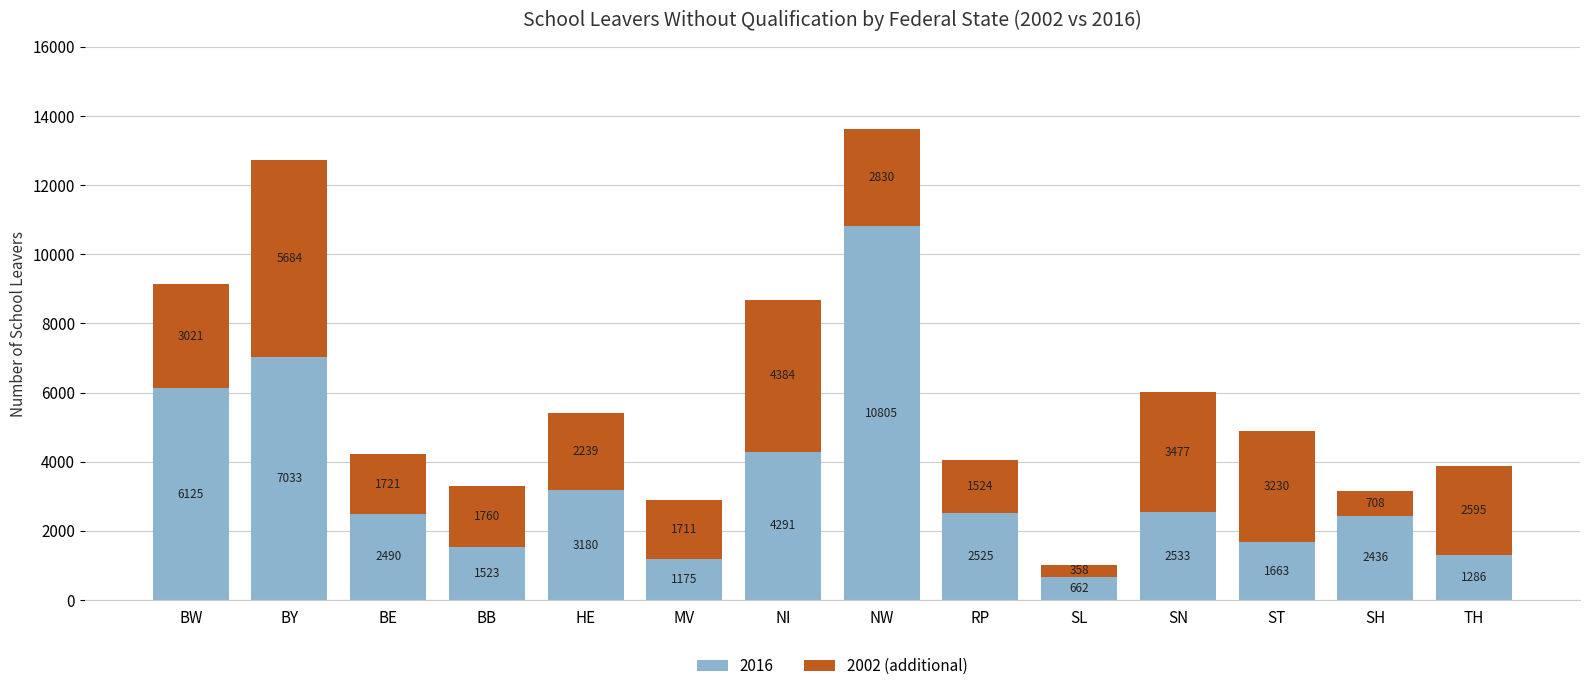

What is the total value across all series at SN?

6010